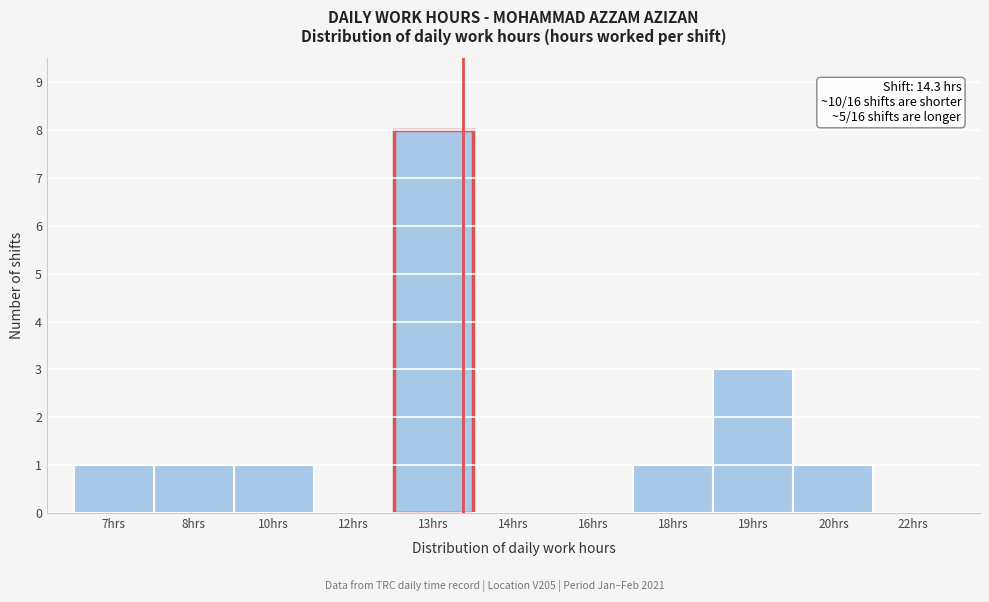

Reading left to right, what are all the values shown in this chart?

7hrs=1	8hrs=1	10hrs=1	12hrs=0	13hrs=8	14hrs=0	16hrs=0	18hrs=1	19hrs=3	20hrs=1	22hrs=0